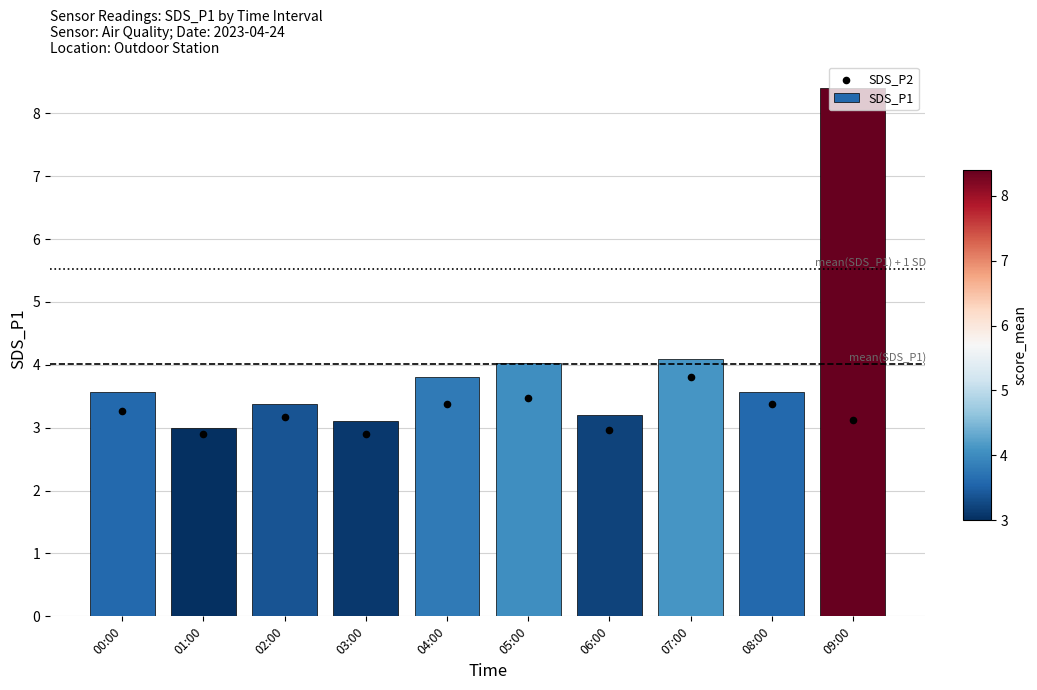

Which series contains the highest Y value?

SDS_P1